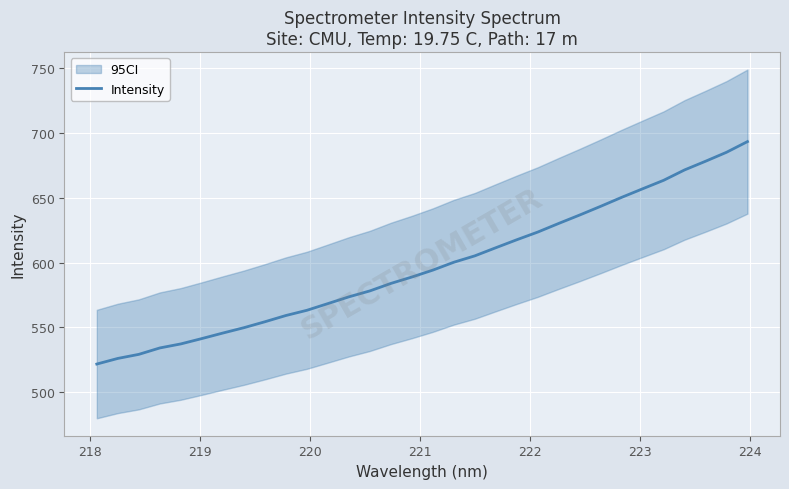

True or false: there are more than 1 points higher than both neighbors.

False